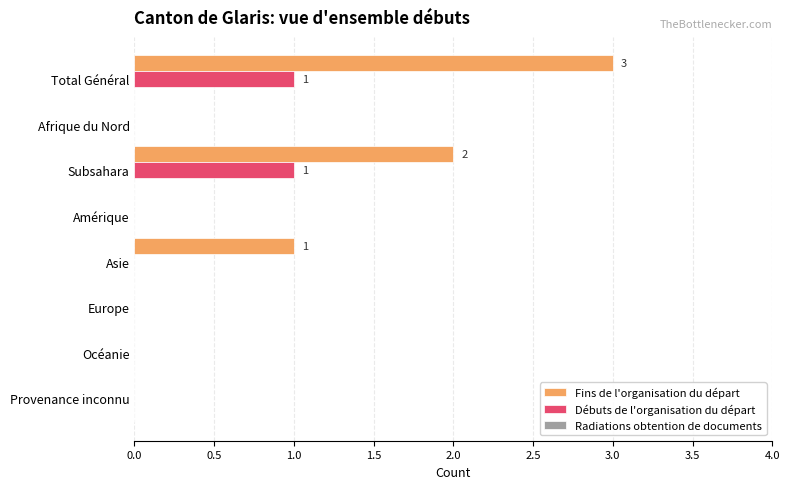

Which series has the largest range (max minus min)?

Fins de l'organisation du départ